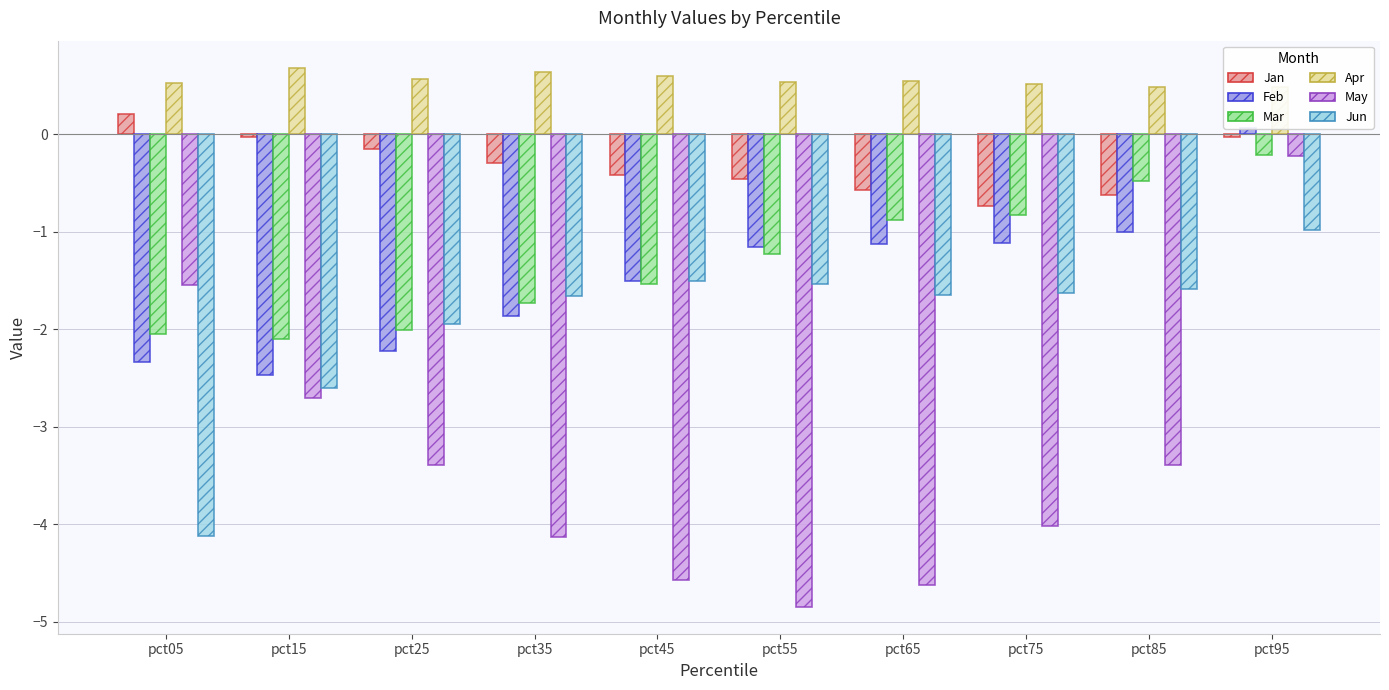

Reading left to right, transcribe all the data shown in this chart.

Jan: 0.2	-0.0	-0.2	-0.3	-0.4	-0.5	-0.6	-0.7	-0.6	-0.0
Feb: -2.3	-2.5	-2.2	-1.9	-1.5	-1.2	-1.1	-1.1	-1.0	0.1
Mar: -2.0	-2.1	-2.0	-1.7	-1.5	-1.2	-0.9	-0.8	-0.5	-0.2
Apr: 0.5	0.7	0.6	0.6	0.6	0.5	0.5	0.5	0.5	0.5
May: -1.5	-2.7	-3.4	-4.1	-4.6	-4.8	-4.6	-4.0	-3.4	-0.2
Jun: -4.1	-2.6	-1.9	-1.7	-1.5	-1.5	-1.6	-1.6	-1.6	-1.0